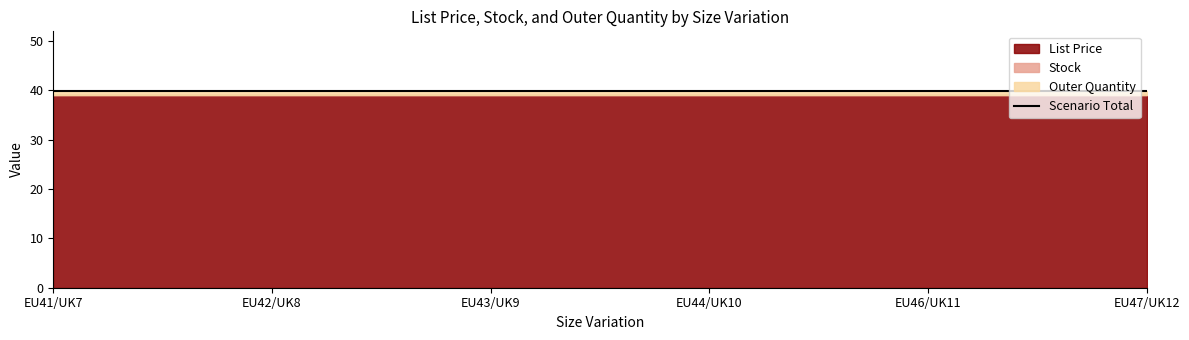

True or false: Outer Quantity has more than 1 interior local peaks.

False